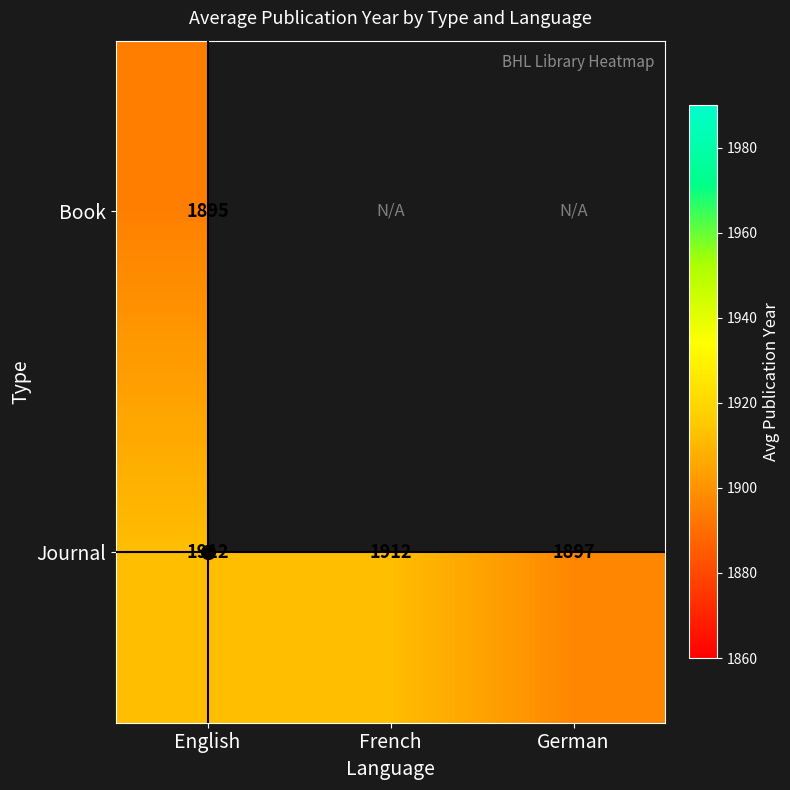

At which category is the sum across all series the highest?

English